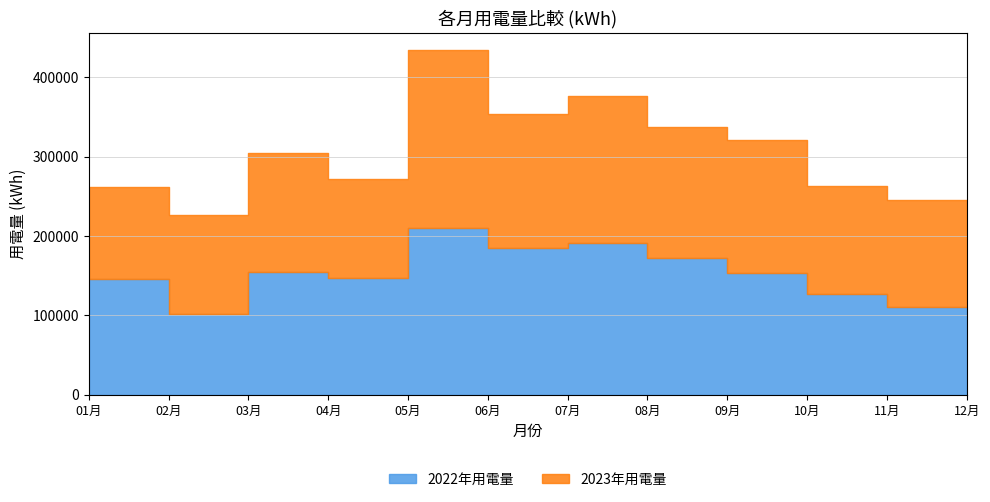

Reading left to right, transcribe all the data shown in this chart.

2022年用電量: 01月=145560.6	02月=101351.5	03月=154144.3	04月=147259.8	05月=210479.7	06月=185358.1	07月=191718.5	08月=171797.0	09月=152864.4	10月=126978.0	11月=110548.9	12月=110548.9
2023年用電量: 01月=115521.0	02月=125315.0	03月=150055.3	04月=124544.0	05月=223541.0	06月=168240.0	07月=184541.0	08月=165458.0	09月=168541.0	10月=135555.0	11月=135247.0	12月=135247.0